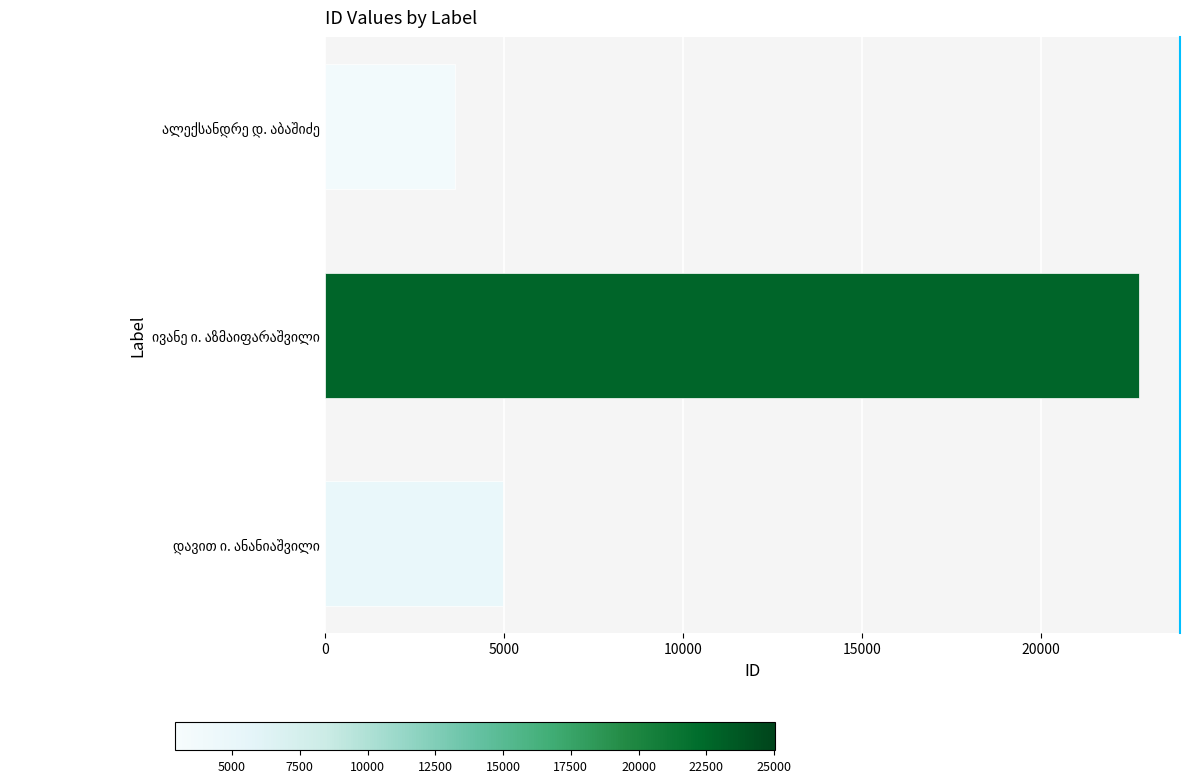

How many distinct data groups are displayed?

1